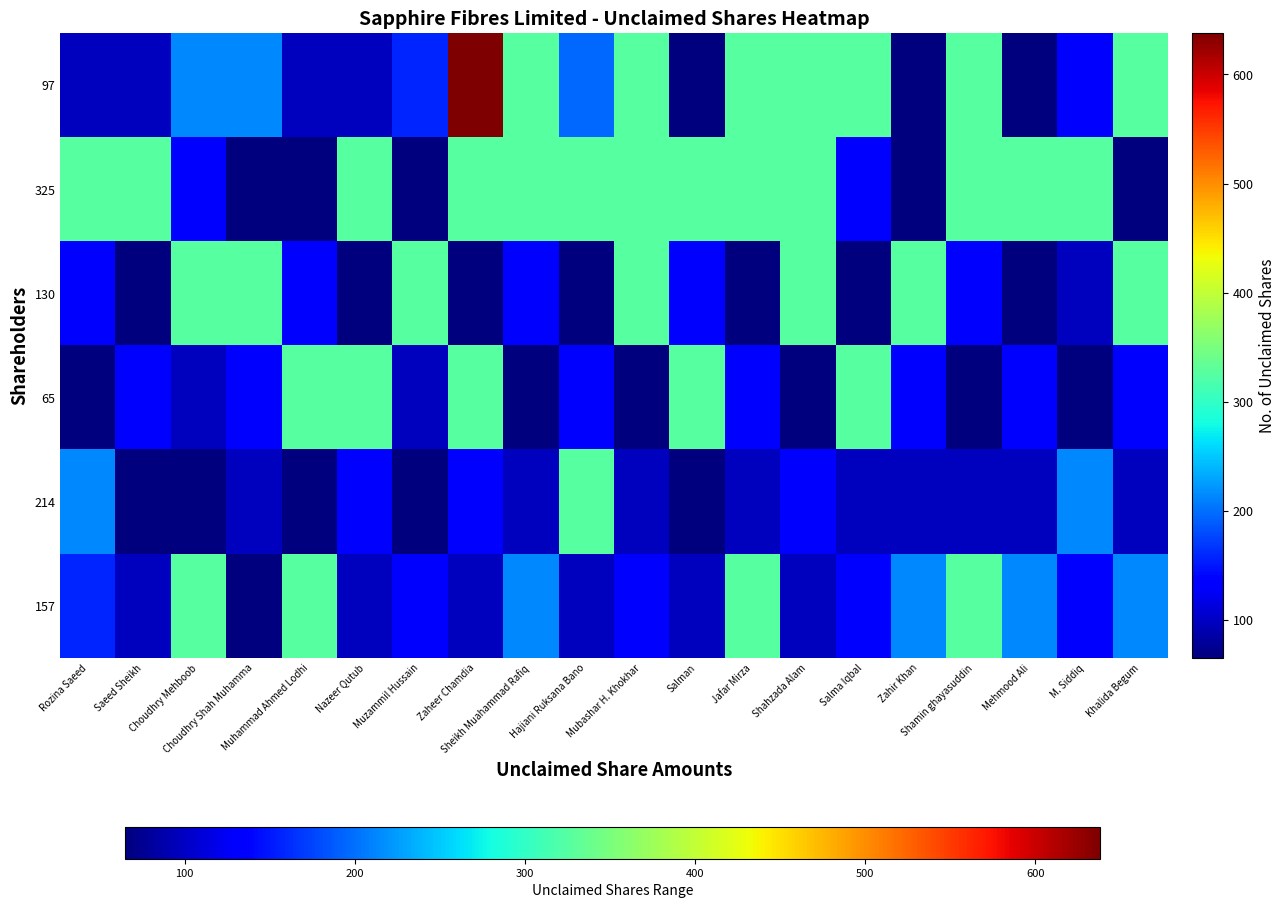

At which category is the sum across all series the highest?

Zaheer Chamdia